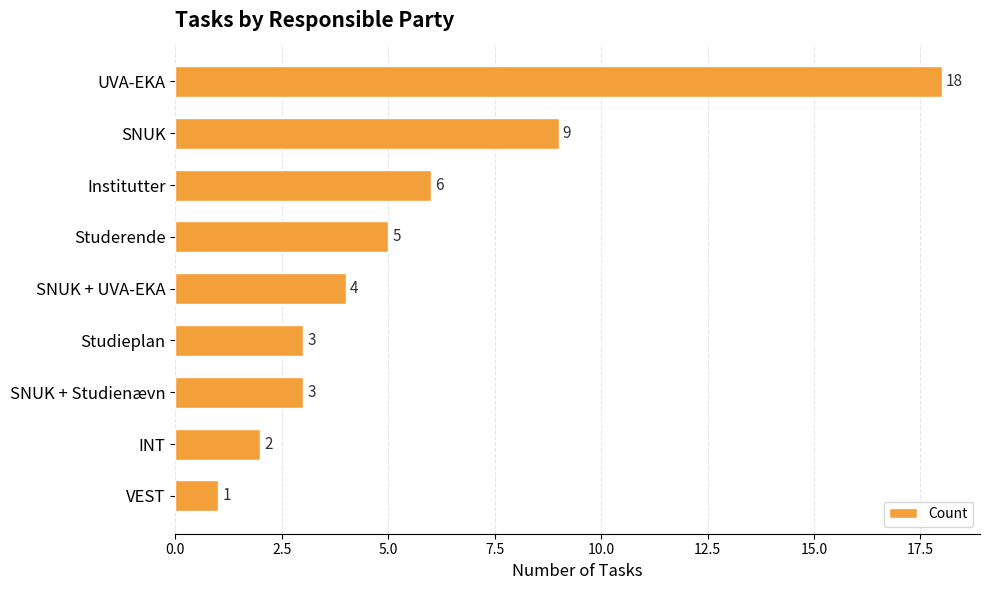

What is the label of the 3rd bar from the top?

Institutter